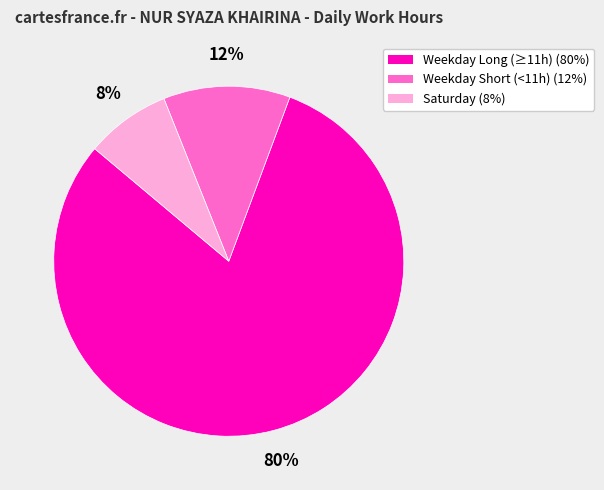

To the nearest percent, what is the average slice percentage?

33%